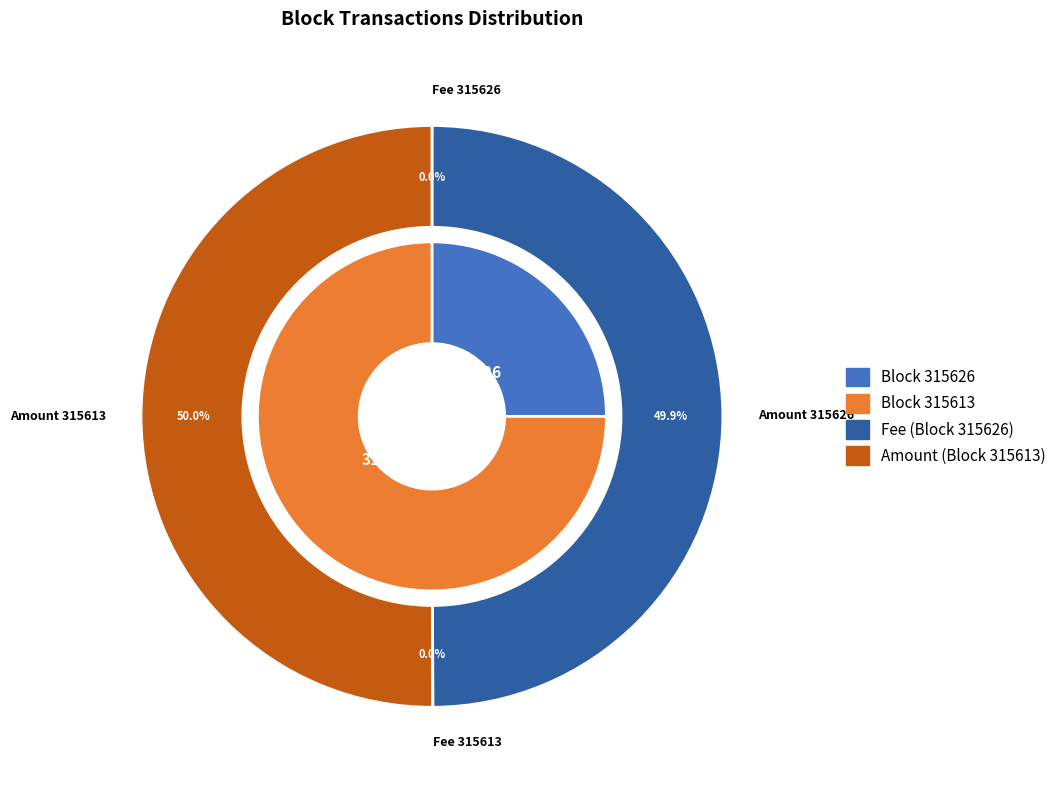

Which has a higher value, 315626 or 315613?

315613